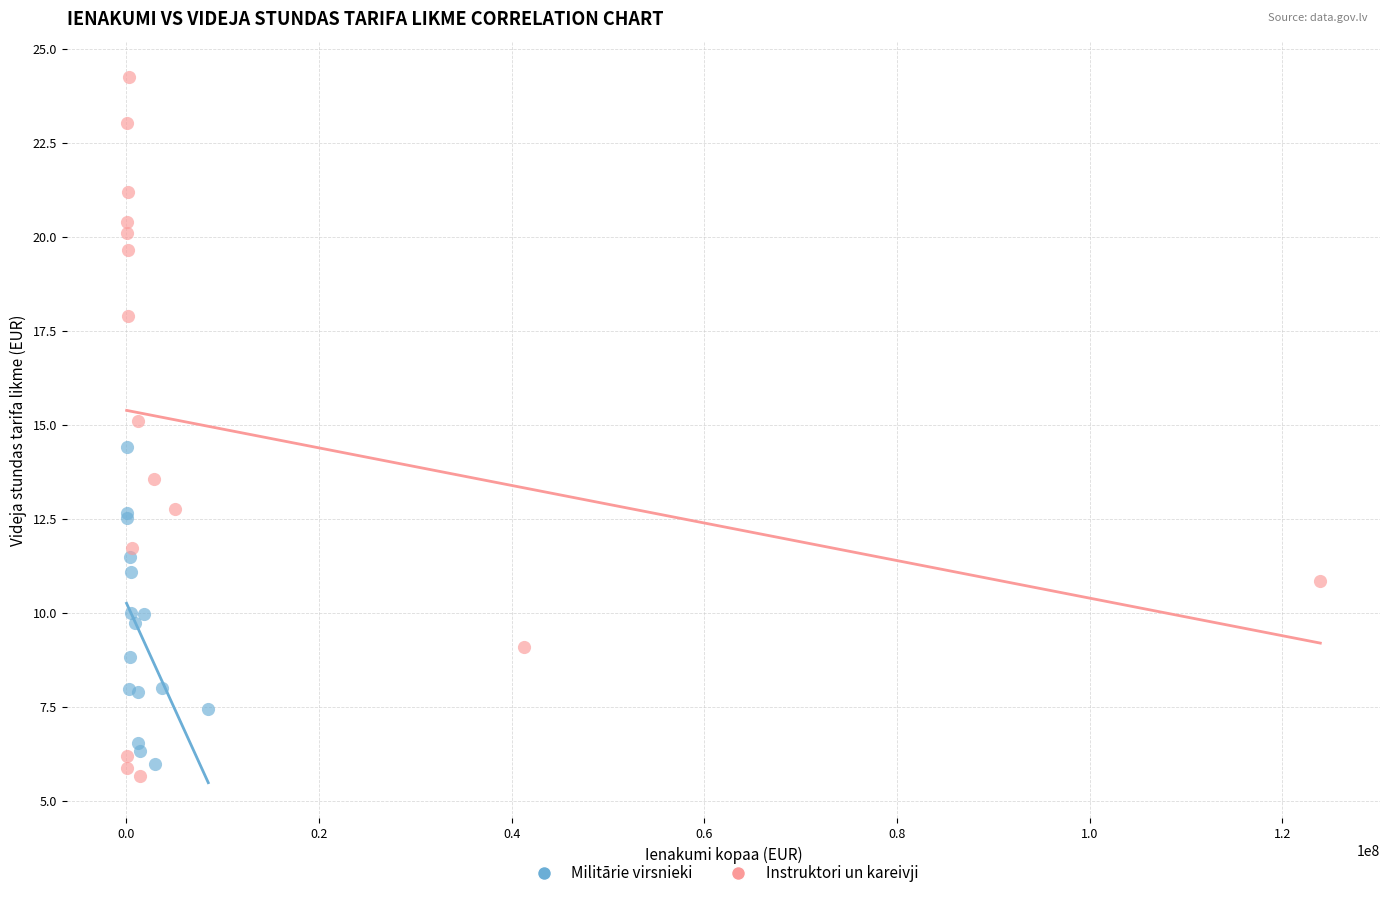

Which series has the largest Y range (max minus min)?

Instruktori un kareivji